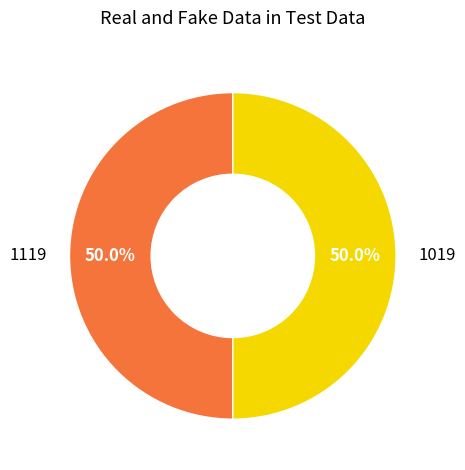

Count the number of slices in the pie.

2